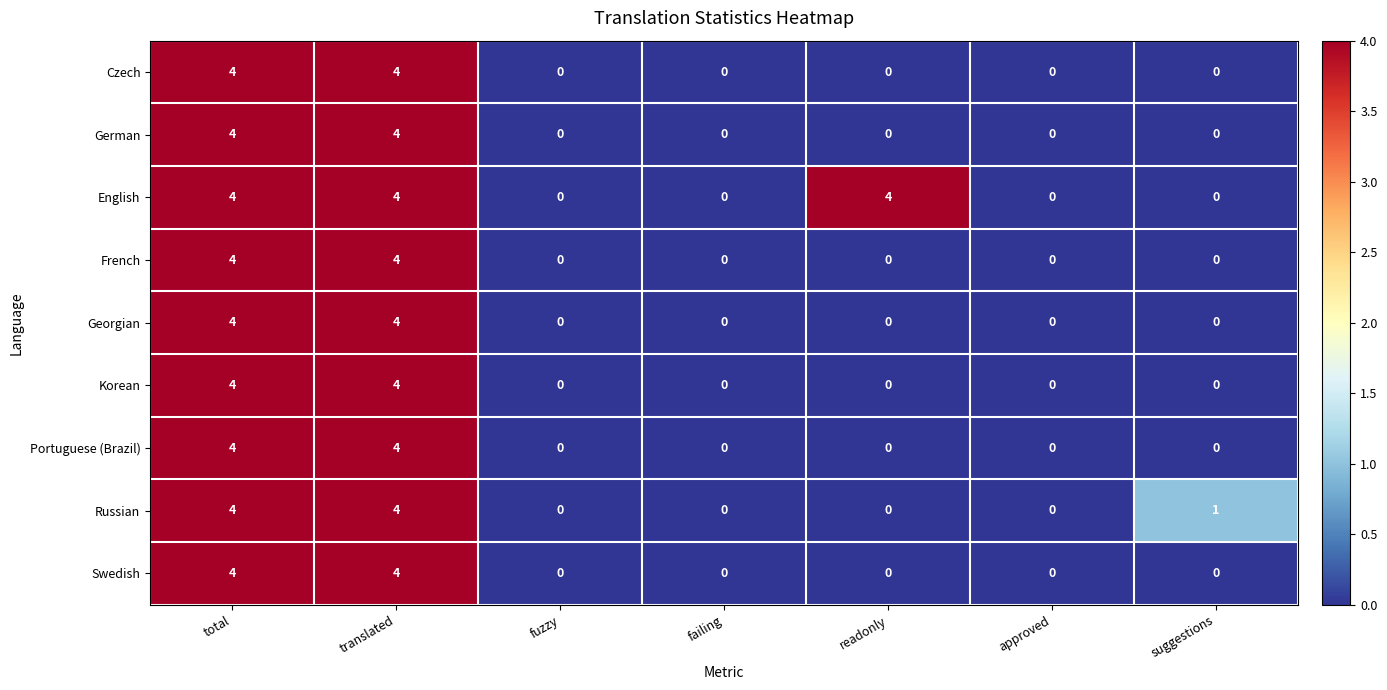

Which series has the largest total across all categories?

English